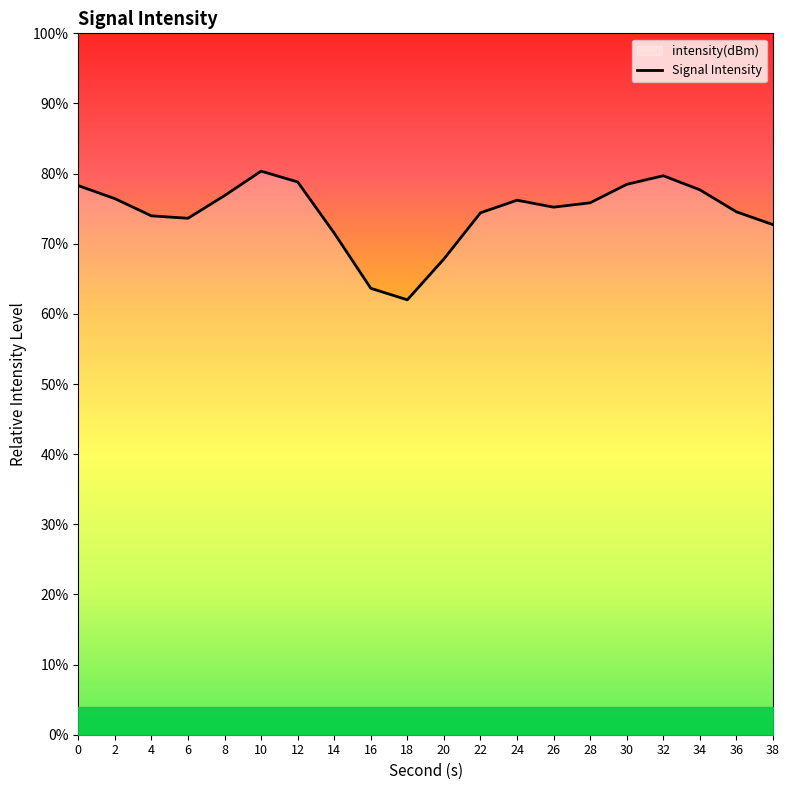

The chart shows a value of 136.3 at 2. True or false?

False